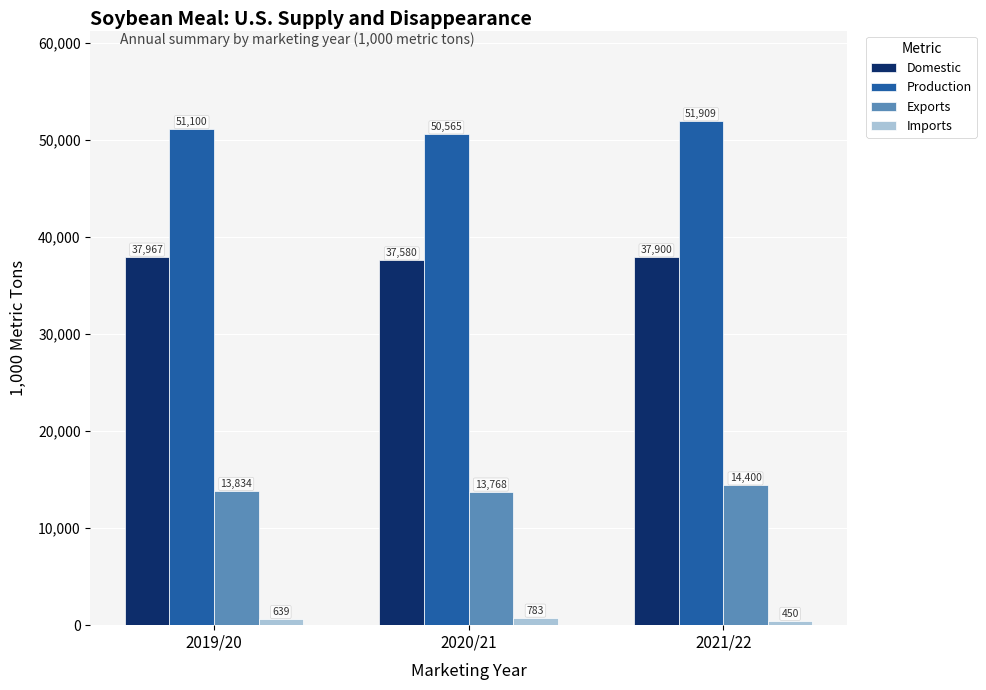

What is the label of the 3rd bar from the right?

2019/20